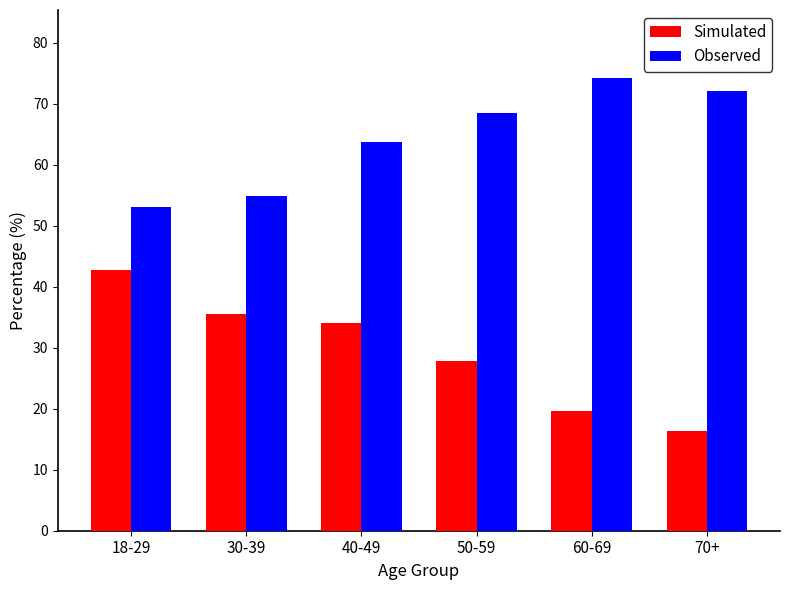

At which category is the sum across all series the highest?

40-49